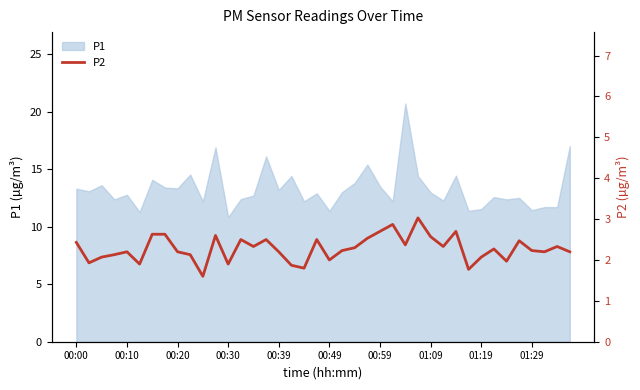

What is the change in value from 30 to 35?

-0.2